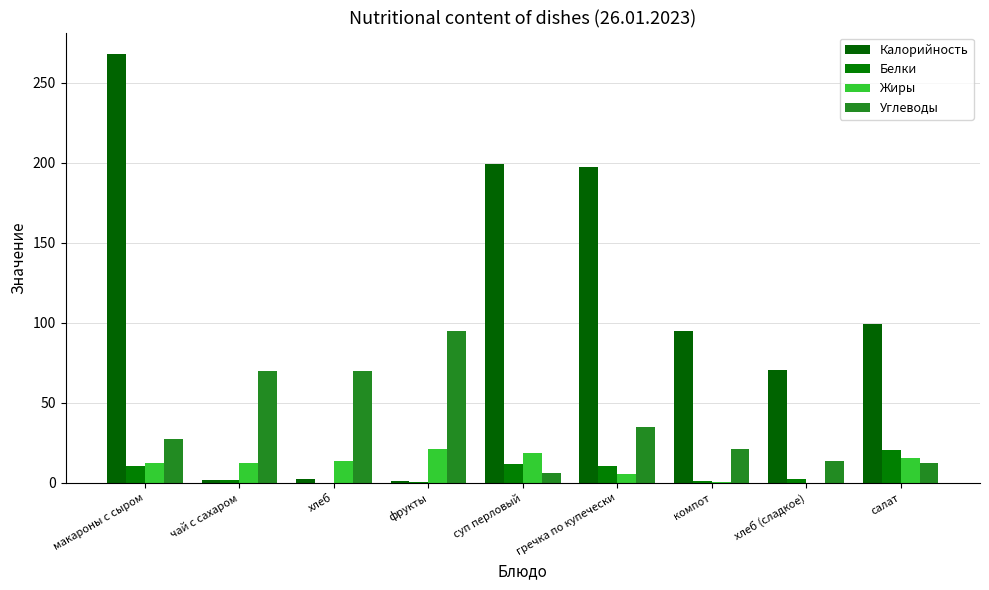

Which series changed the most between чай с сахаром and компот?

Калорийность